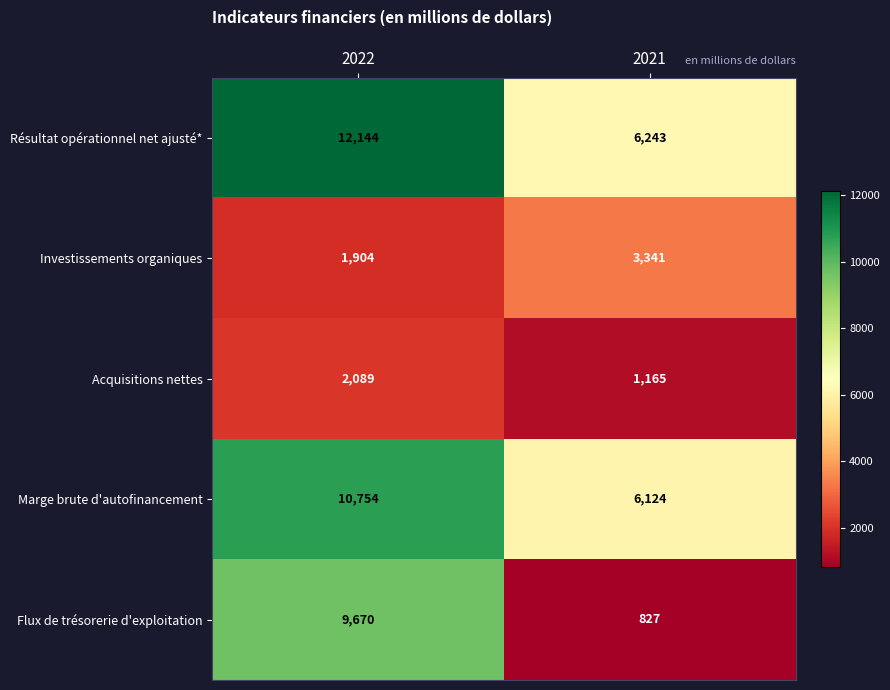

Rank the series at 2021 from highest to lowest value.

Résultat opérationnel net ajusté*, Marge brute d'autofinancement, Investissements organiques, Acquisitions nettes, Flux de trésorerie d'exploitation